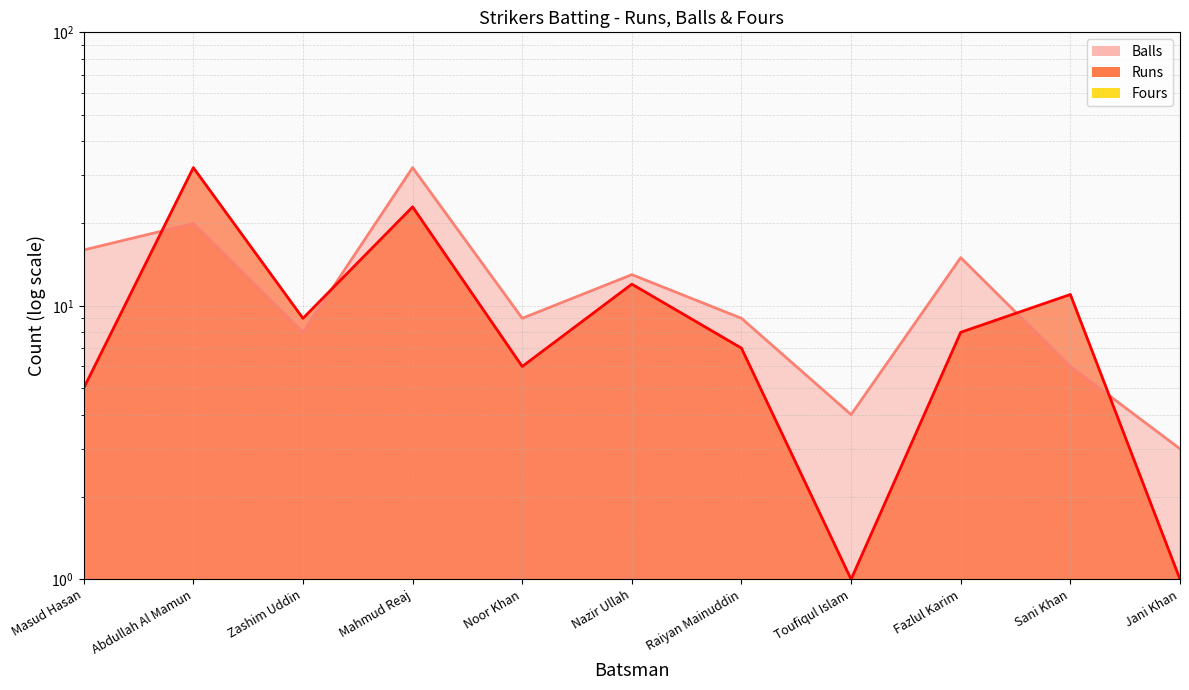

What is the sum of all Fours values?

2